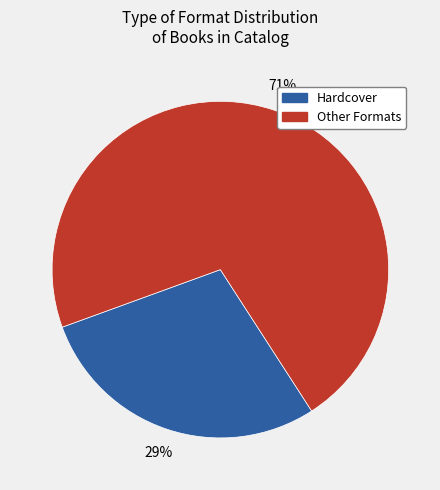

What is the largest slice in the pie chart?

Other Formats